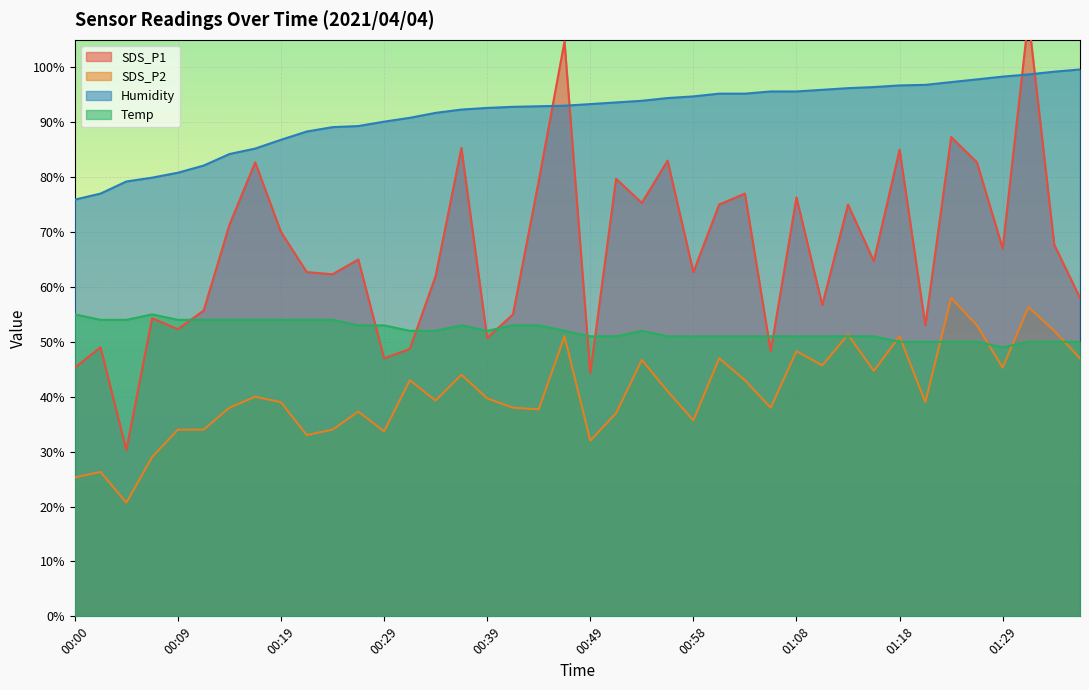

Rank the categories by SDS_P2 value from lowest to highest.

00:04, 00:00, 00:02, 00:07, 00:49, 00:22, 00:29, 00:09, 00:12, 00:24, 00:58, 00:51, 00:26, 00:44, 00:14, 00:41, 01:06, 00:19, 01:21, 00:34, 00:39, 00:17, 00:56, 00:31, 01:03, 00:36, 01:16, 01:29, 01:11, 00:53, 01:01, 01:36, 01:08, 00:46, 01:18, 01:13, 01:34, 01:26, 01:31, 01:24